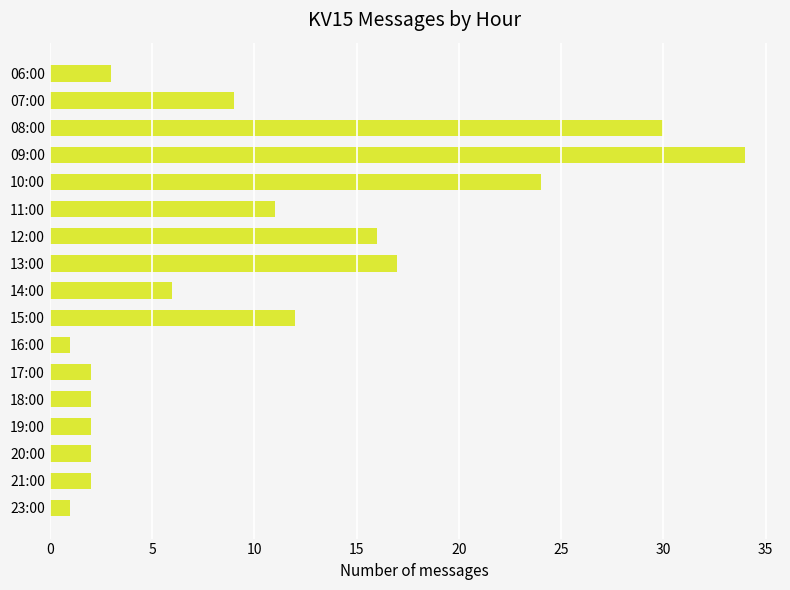

At which category does the chart reach its peak across all series?

09:00